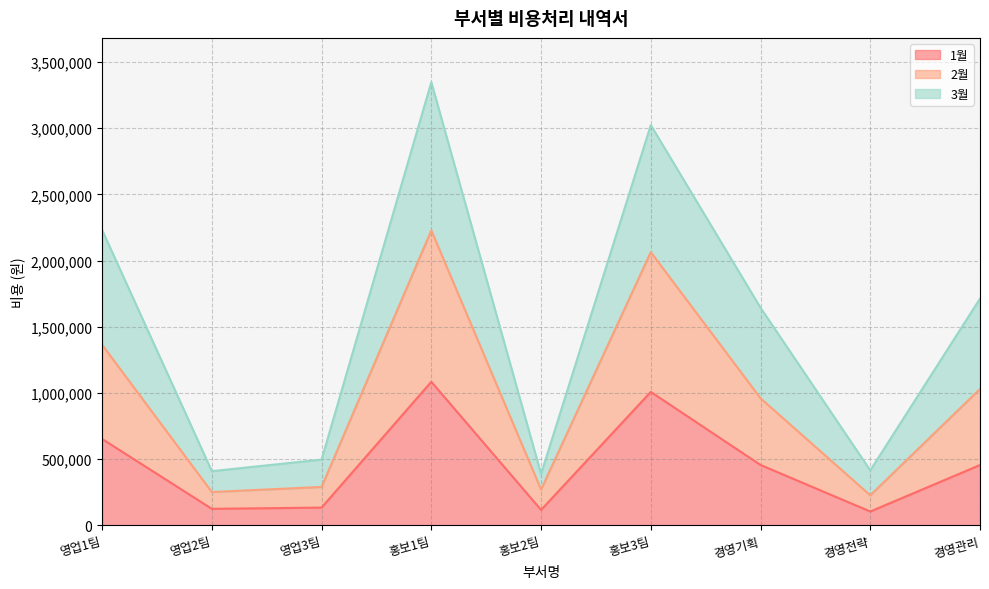

What is the total value across all series at 영업2팀?

408700